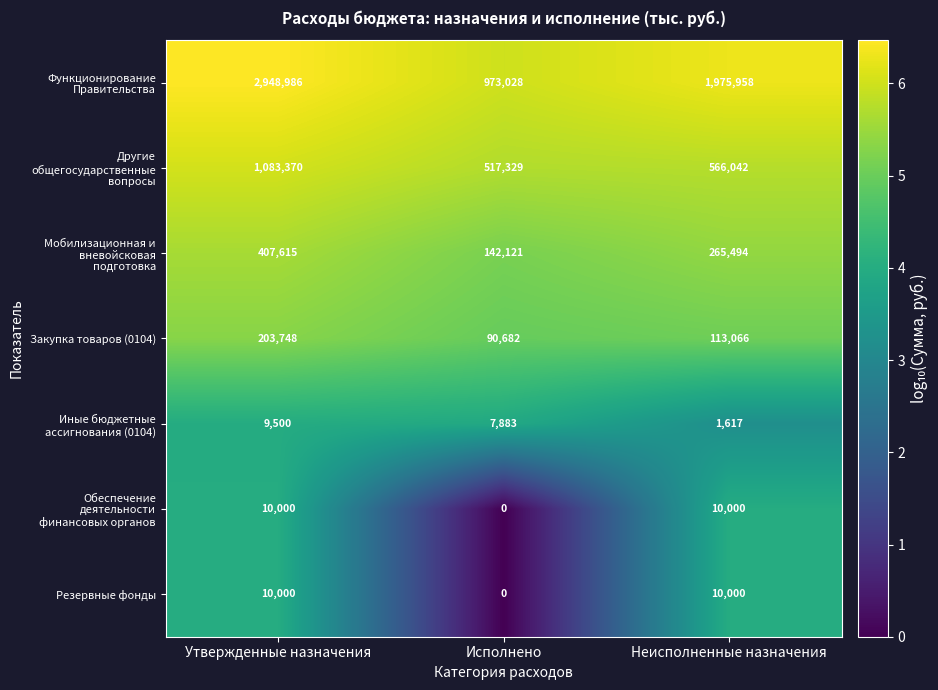

What is the total value across all series at Исполнено?

1731043